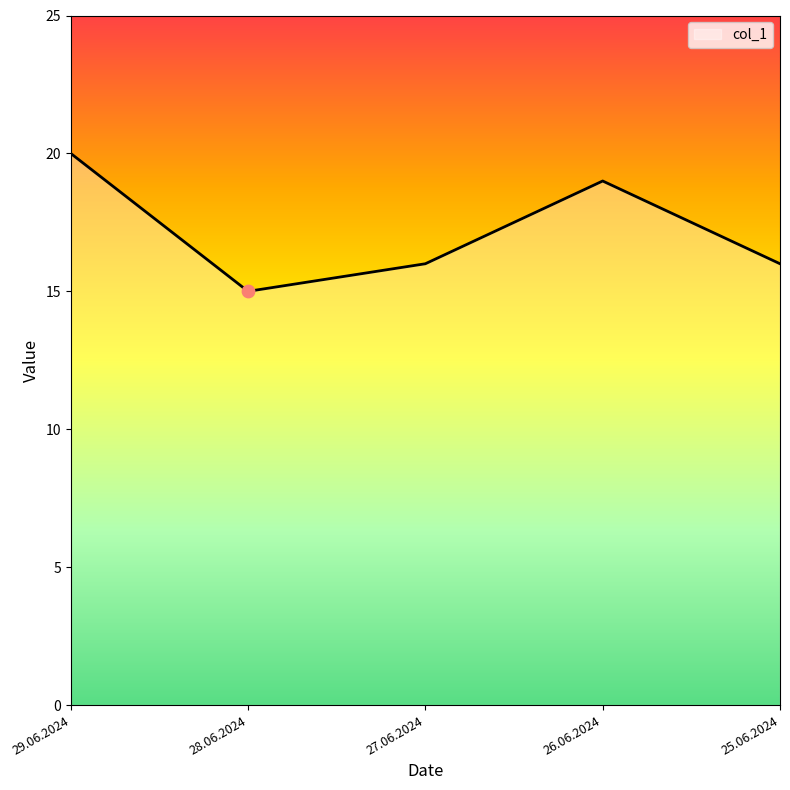

What is the ratio of the value at 26.06.2024 to the value at 25.06.2024?

1.2